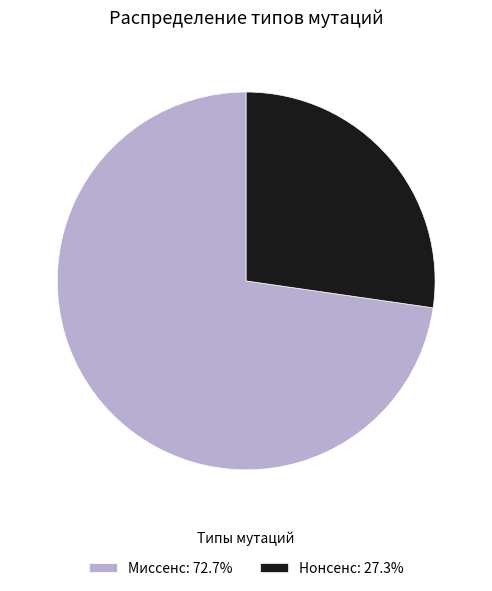

Is the sum of Миссенс: 72.7% and Нонсенс: 27.3% greater than half?

Yes